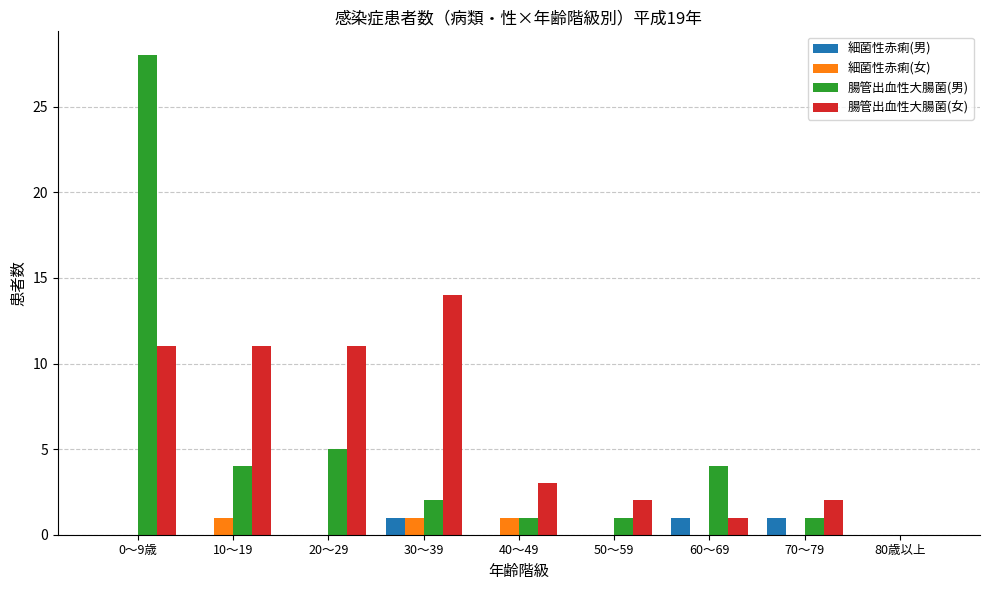

What are all the series names shown in the legend?

細菌性赤痢(男), 細菌性赤痢(女), 腸管出血性大腸菌(男), 腸管出血性大腸菌(女)